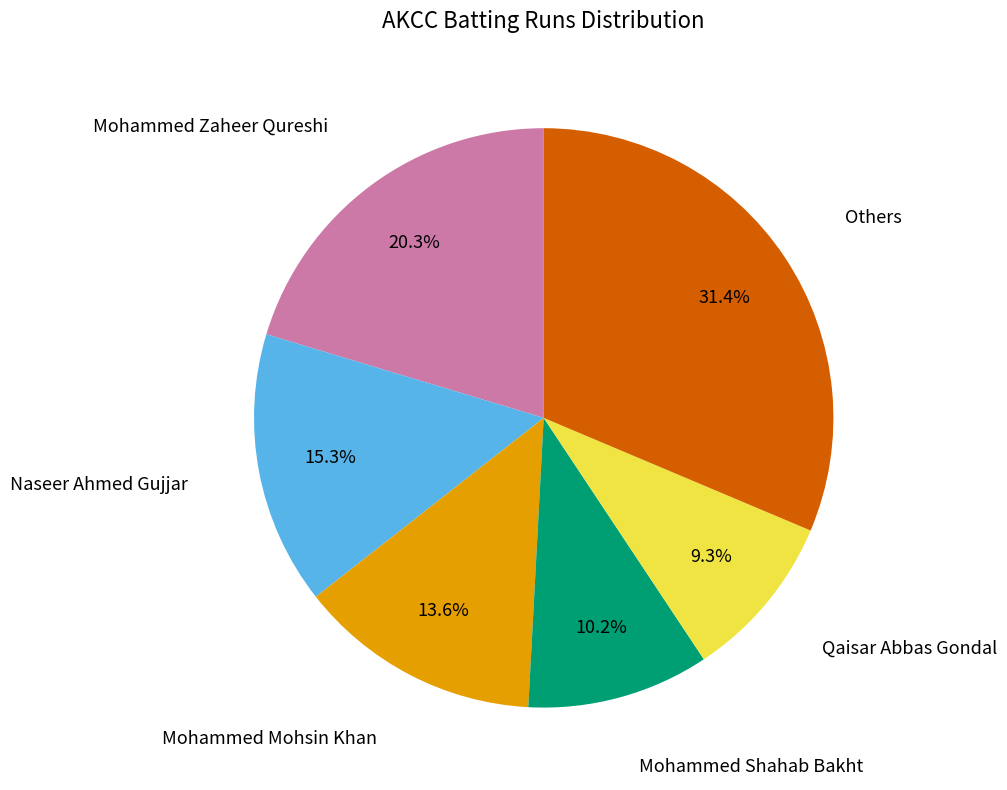

Is there any slice that represents more than half of the pie?

No